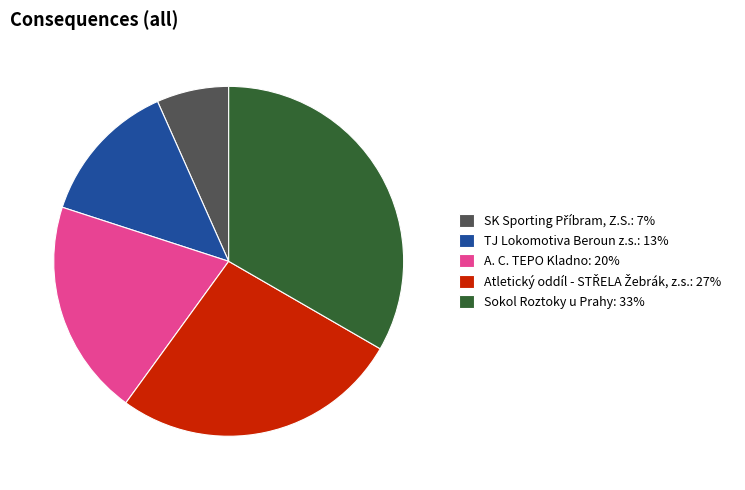

The TJ Lokomotiva Beroun z.s. slice represents 13% of the pie. True or false?

True